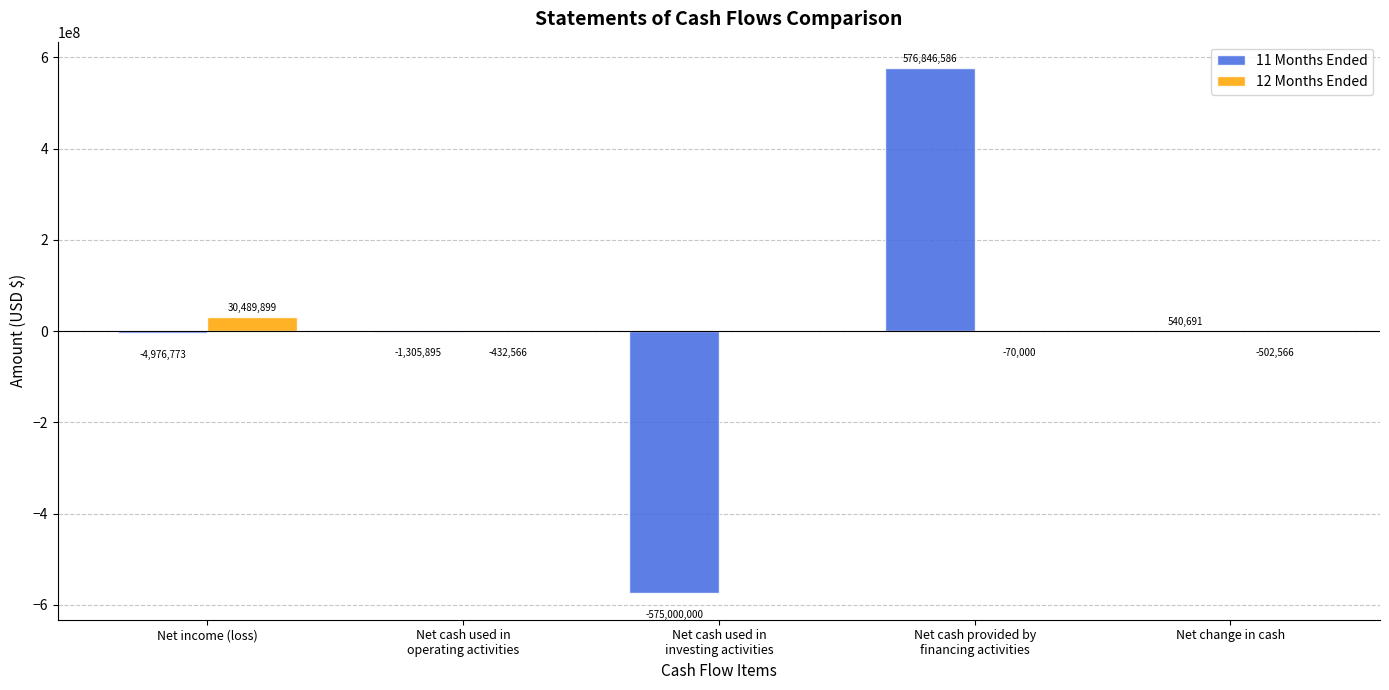

The value of 11 Months Ended at Net income (loss) is -4976773. True or false?

True